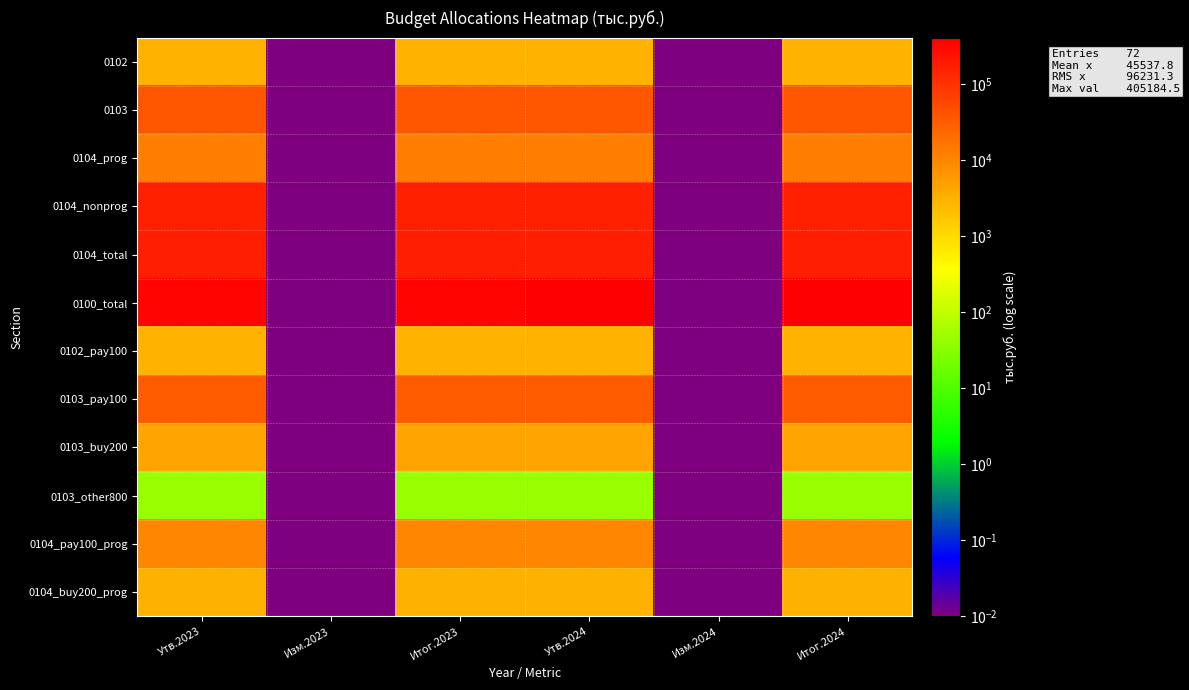

Reading left to right, extract all data points from this chart.

0102: Утв.2023=2776.1	Изм.2023=0.0	Итог.2023=2776.1	Утв.2024=2776.1	Изм.2024=0.0	Итог.2024=2776.1
0103: Утв.2023=35052.9	Изм.2023=0.0	Итог.2023=35052.9	Утв.2024=35052.9	Изм.2024=0.0	Итог.2024=35052.9
0104_prog: Утв.2023=12932.5	Изм.2023=0.0	Итог.2023=12932.5	Утв.2024=12932.5	Изм.2024=0.0	Итог.2024=12932.5
0104_nonprog: Утв.2023=165278.1	Изм.2023=0.0	Итог.2023=165278.1	Утв.2024=162085.0	Изм.2024=0.0	Итог.2024=162085.0
0104_total: Утв.2023=178210.6	Изм.2023=0.0	Итог.2023=178210.6	Утв.2024=175017.5	Изм.2024=0.0	Итог.2024=175017.5
0100_total: Утв.2023=350578.9	Изм.2023=0.0	Итог.2023=350578.9	Утв.2024=405184.5	Изм.2024=0.0	Итог.2024=405184.5
0102_pay100: Утв.2023=2776.1	Изм.2023=0.0	Итог.2023=2776.1	Утв.2024=2776.1	Изм.2024=0.0	Итог.2024=2776.1
0103_pay100: Утв.2023=30824.4	Изм.2023=0.0	Итог.2023=30824.4	Утв.2024=30824.4	Изм.2024=0.0	Итог.2024=30824.4
0103_buy200: Утв.2023=4185.6	Изм.2023=0.0	Итог.2023=4185.6	Утв.2024=4185.6	Изм.2024=0.0	Итог.2024=4185.6
0103_other800: Утв.2023=42.9	Изм.2023=0.0	Итог.2023=42.9	Утв.2024=42.9	Изм.2024=0.0	Итог.2024=42.9
0104_pay100_prog: Утв.2023=9840.2	Изм.2023=0.0	Итог.2023=9840.2	Утв.2024=9840.2	Изм.2024=0.0	Итог.2024=9840.2
0104_buy200_prog: Утв.2023=3071.8	Изм.2023=0.0	Итог.2023=3071.8	Утв.2024=3072.1	Изм.2024=0.0	Итог.2024=3072.1